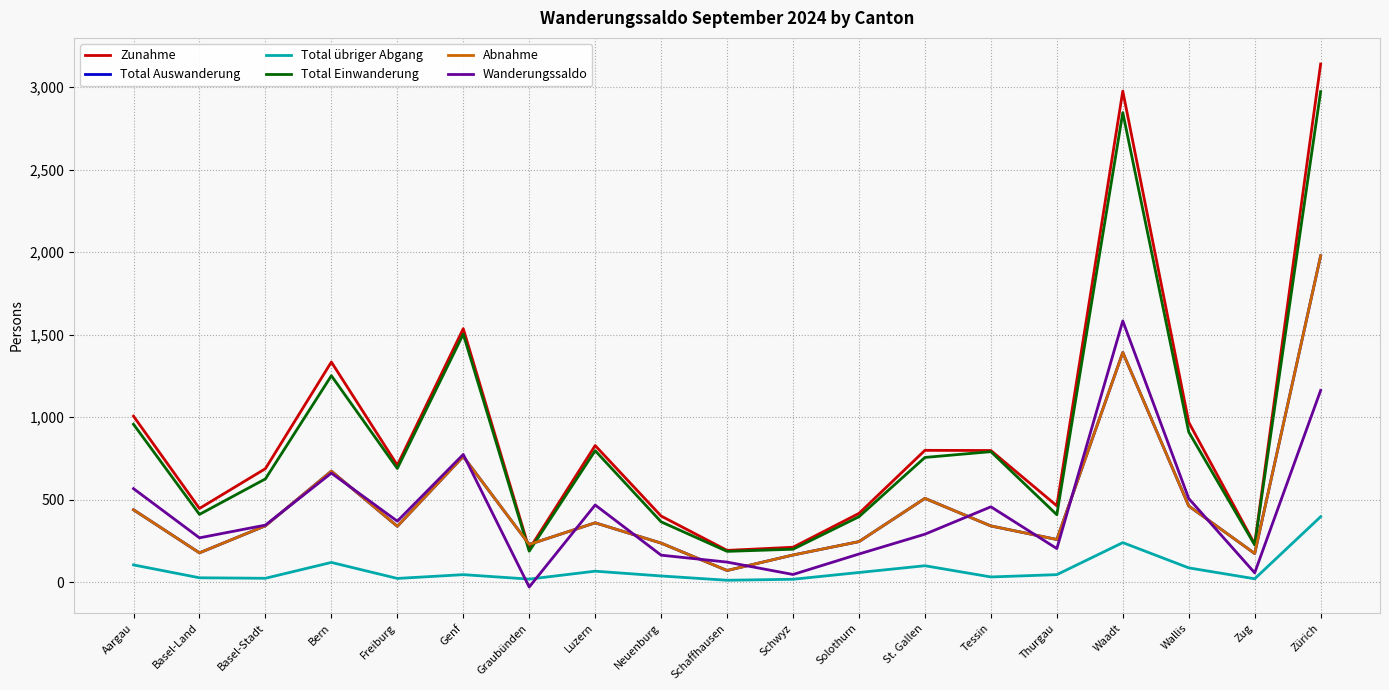

What is the total value across all series at Genf?

5383